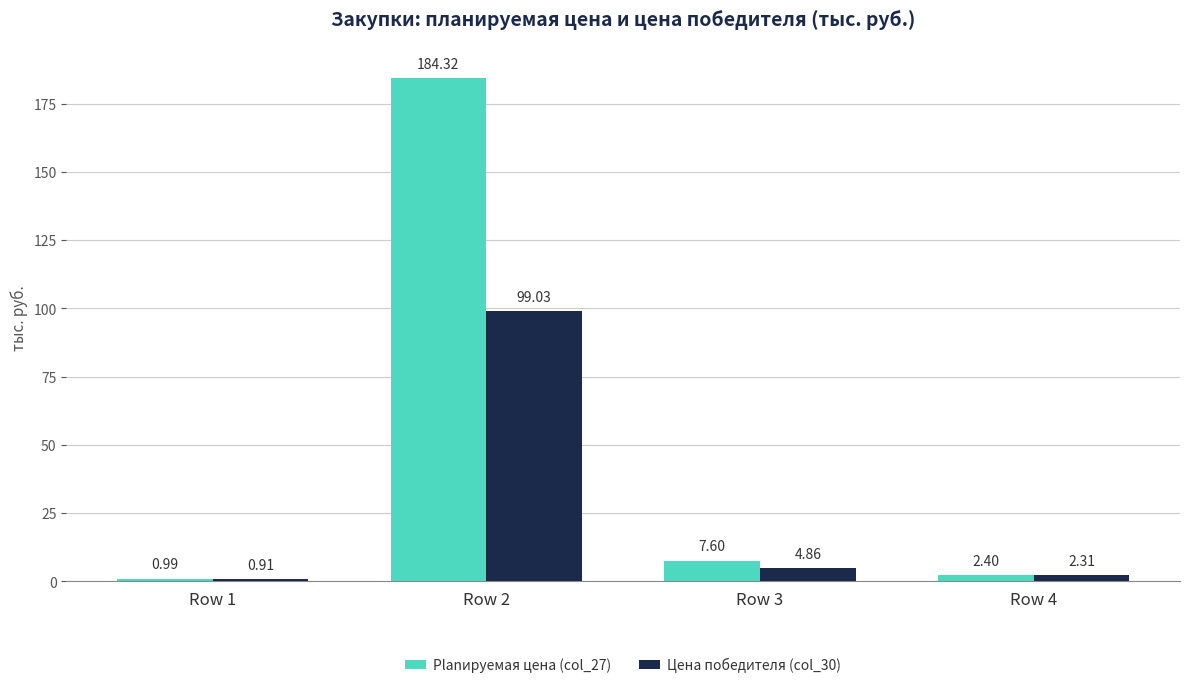

What is the approximate value of Цена победителя (col_30) at Row 2?

99.0